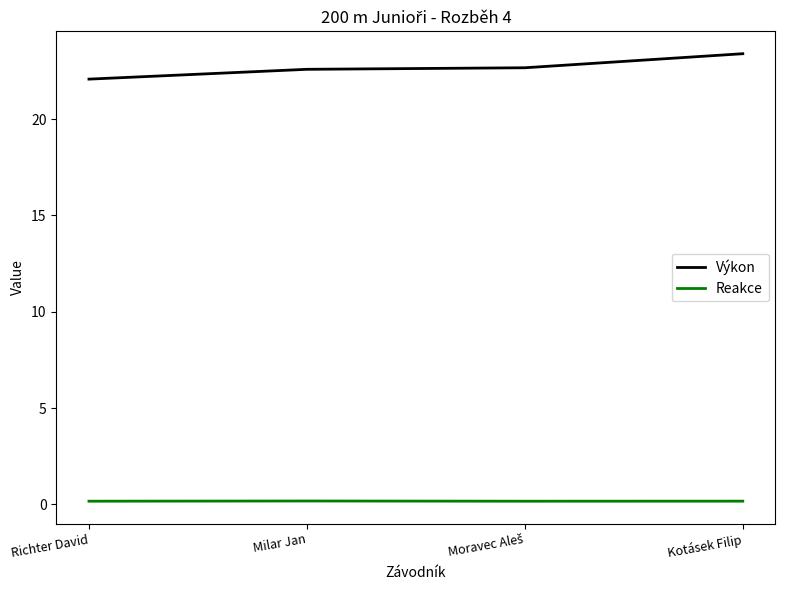

What is the difference between the highest and lowest values at Milar Jan?

22.4